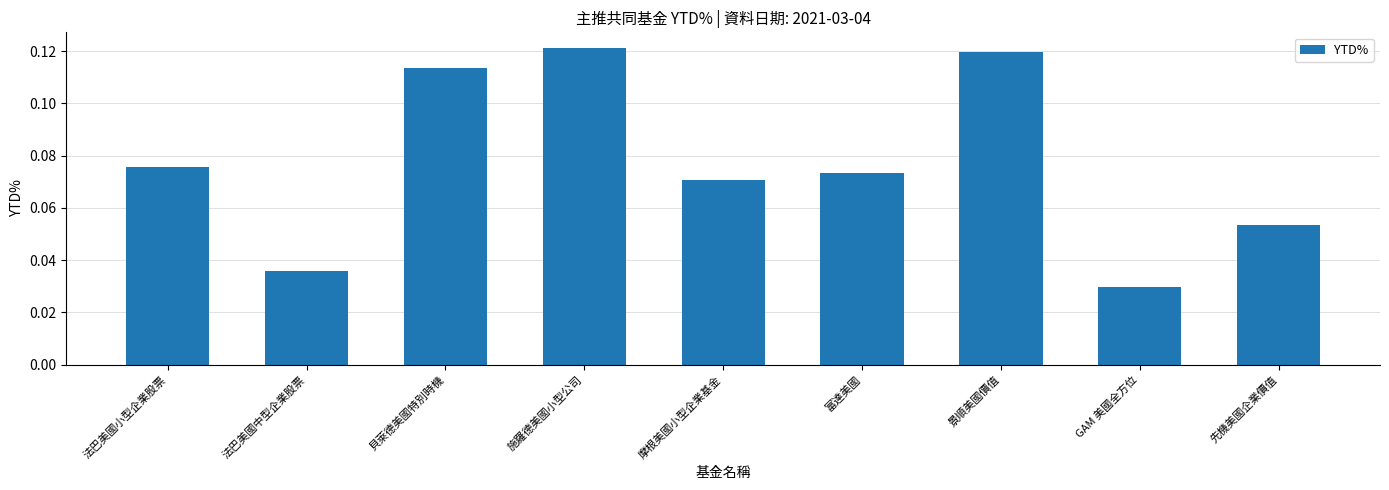

What is the sum of the values at 法巴美國中型企業股票 and 景順美國價值?

0.2